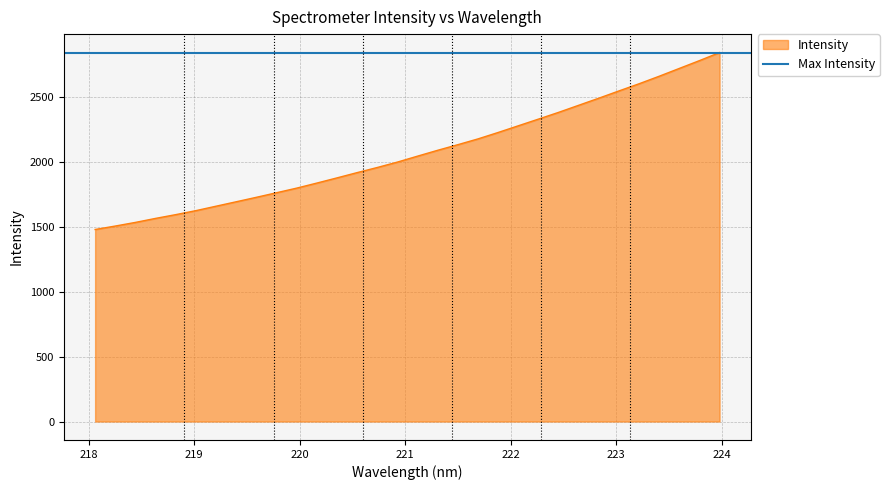

List the labels in order of value, largest first.

223.9802, 223.7895, 223.5987, 223.408, 223.2172, 223.0264, 222.8355, 222.6447, 222.4538, 222.263, 222.0721, 221.8812, 221.6902, 221.4993, 221.3083, 221.1174, 220.9264, 220.7354, 220.5444, 220.3533, 220.1623, 219.9712, 219.7801, 219.589, 219.3979, 219.2067, 219.0156, 218.8244, 218.6332, 218.442, 218.2508, 218.0596